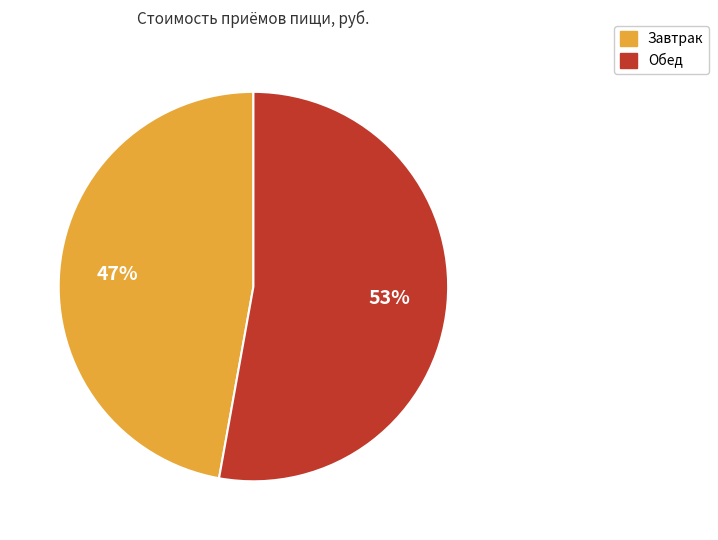

The Обед slice represents 62% of the pie. True or false?

False